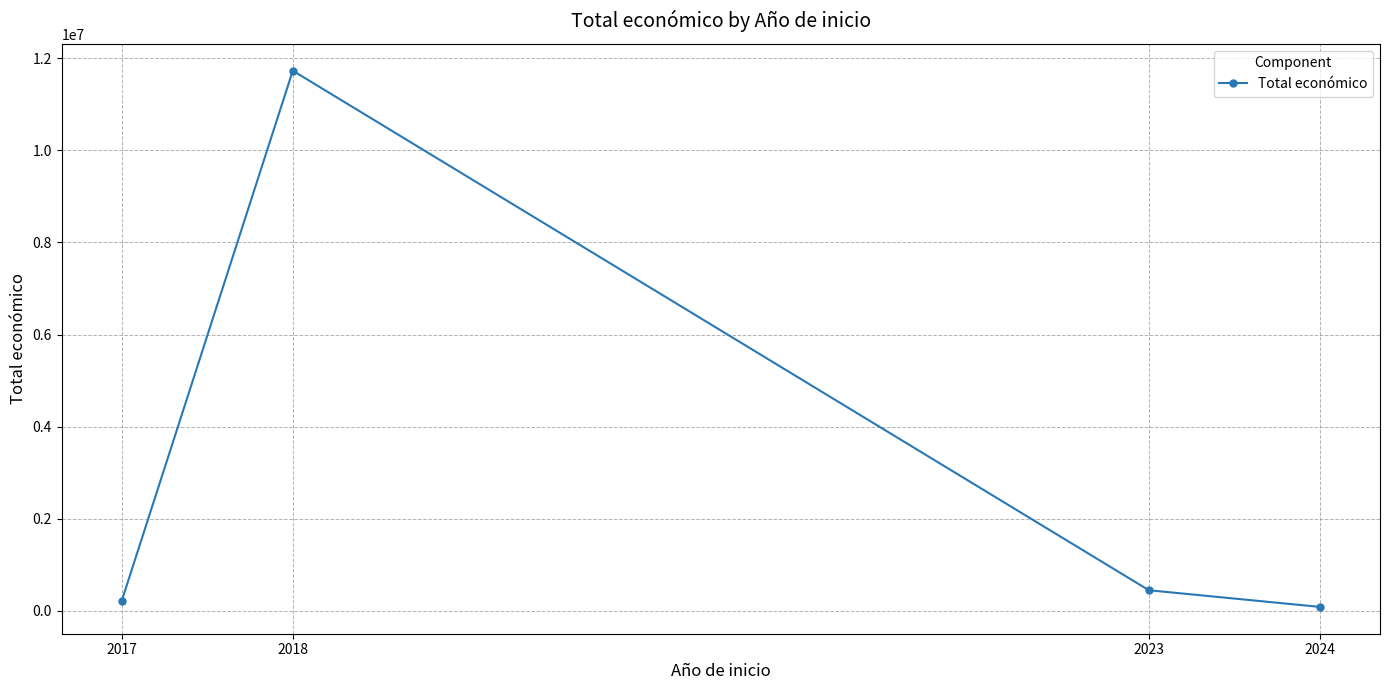

Reading left to right, list all the values displayed in this chart.

2017=209572	2018=11726390	2023=450000	2024=88160